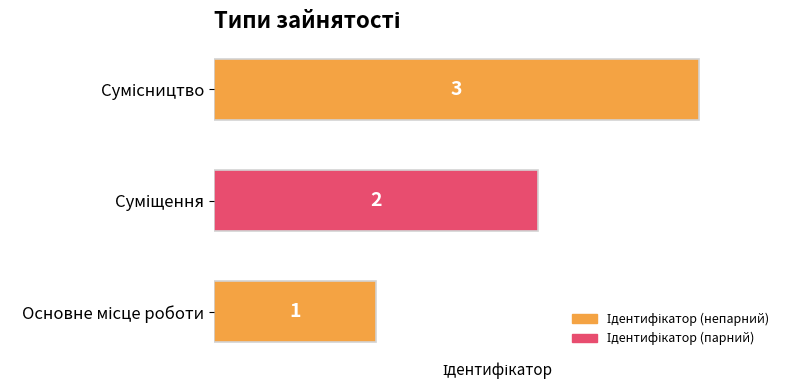

Does the chart contain stacked bars?

No